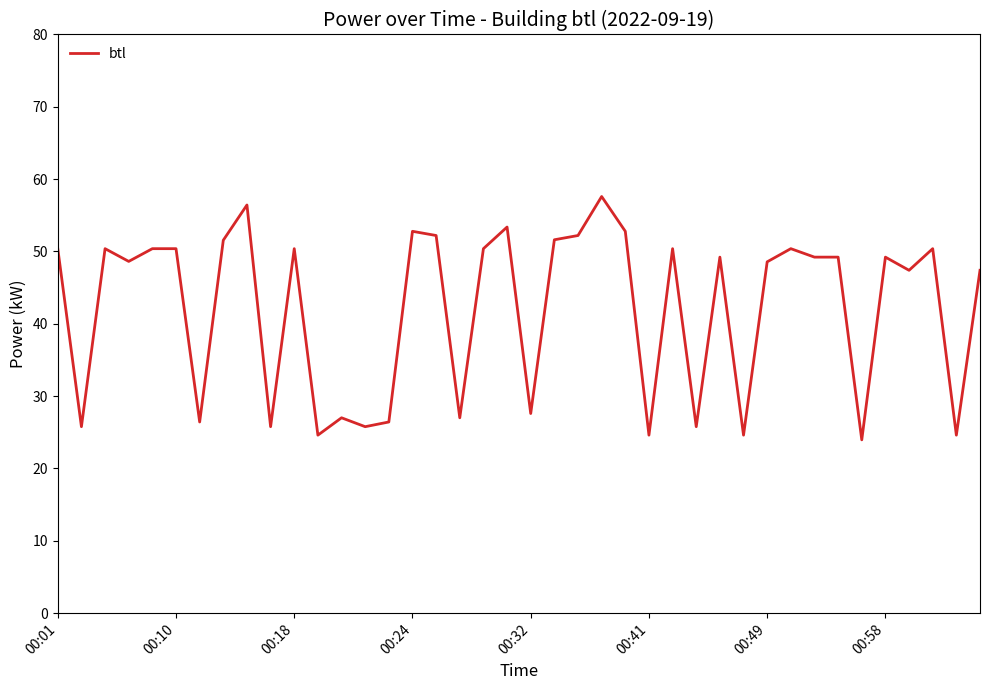

What is the difference between the maximum and minimum values?

33.6